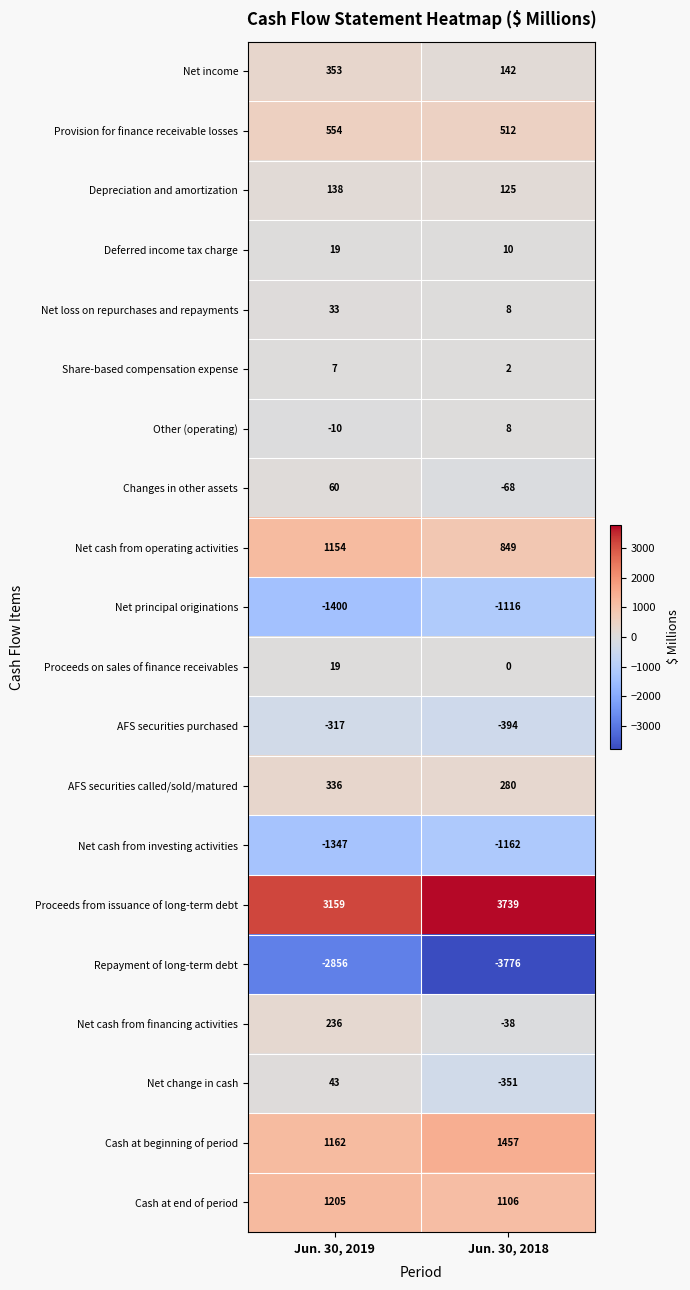

Is the value of Cash at end of period at Jun. 30, 2019 greater than the value of Provision for finance receivable losses at Jun. 30, 2019?

Yes